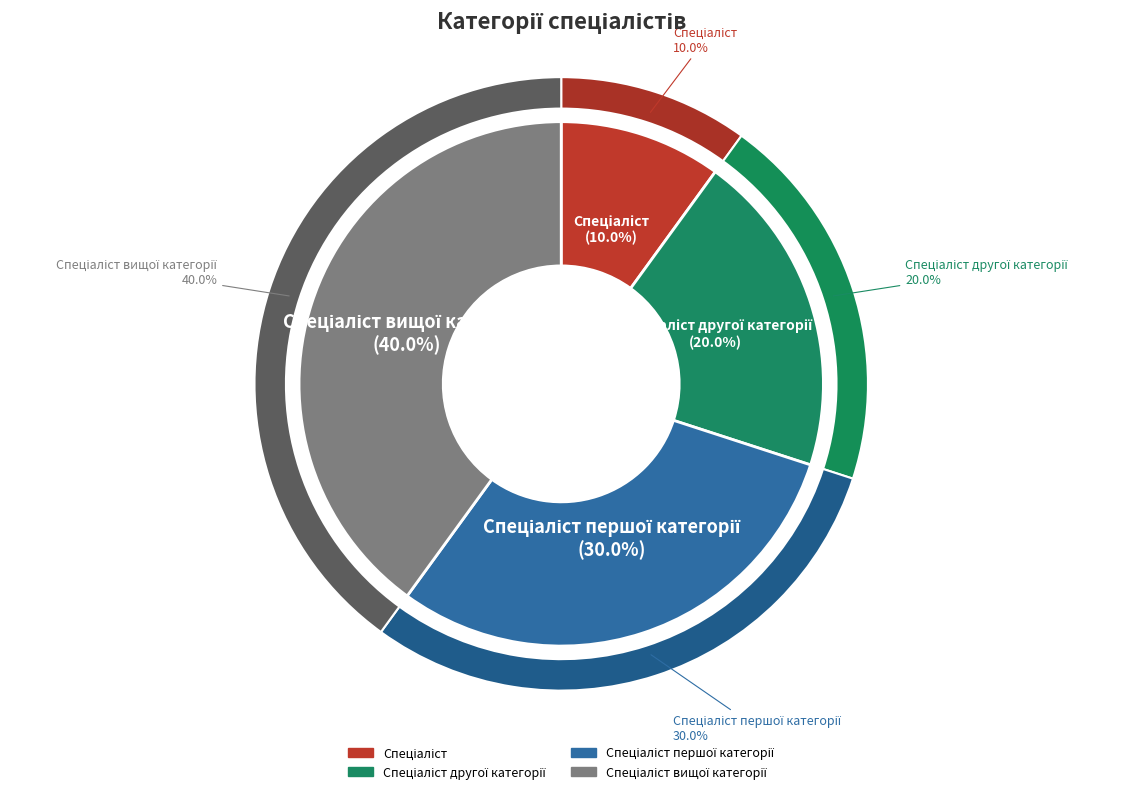

Does Спеціаліст першої категорії represent more than half of the total?

No